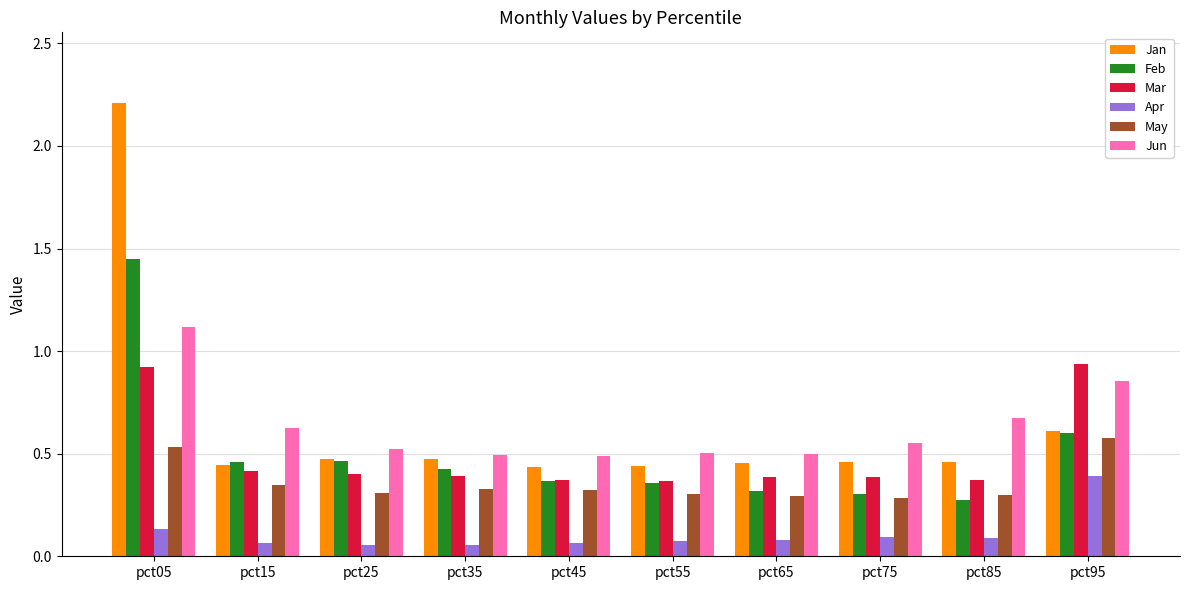

Which series has the widest spread of values?

Jan